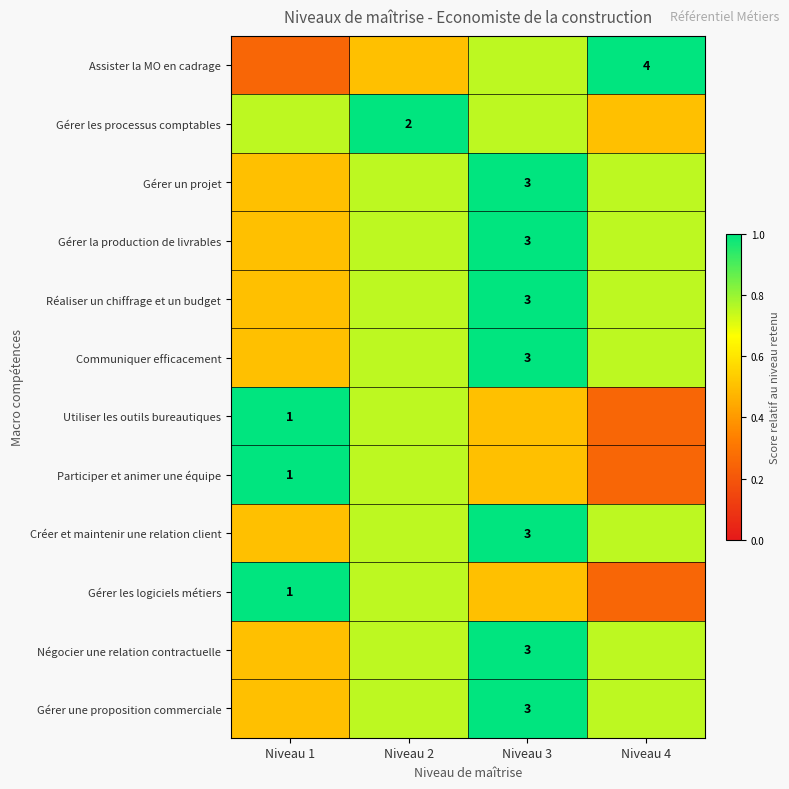

Which category has the lowest value in the Participer et animer une équipe series?

Niveau 4